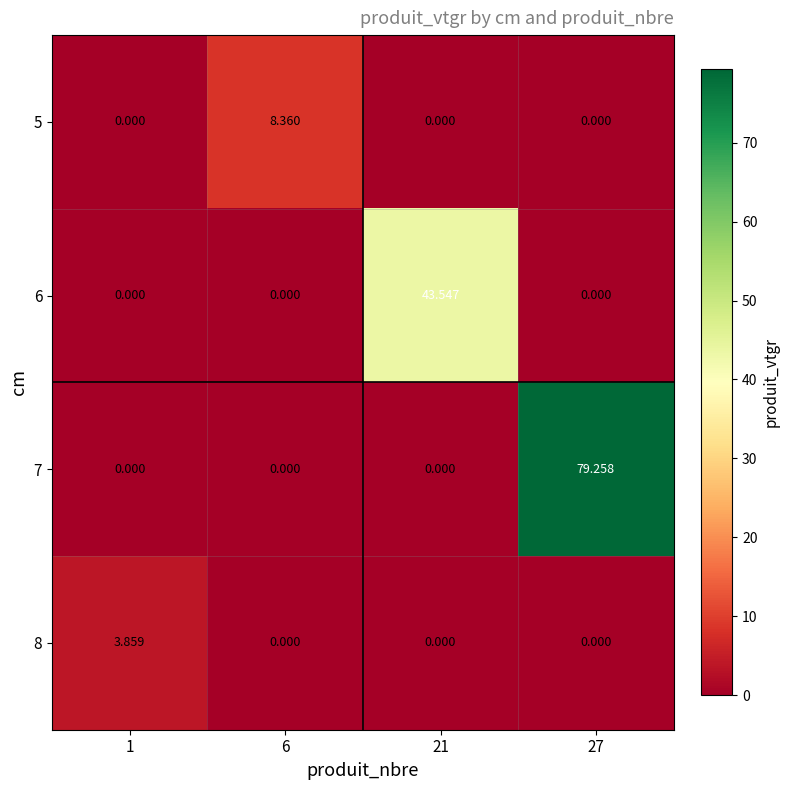

Is the value of 6 at 21 greater than the value of 5 at 6?

Yes